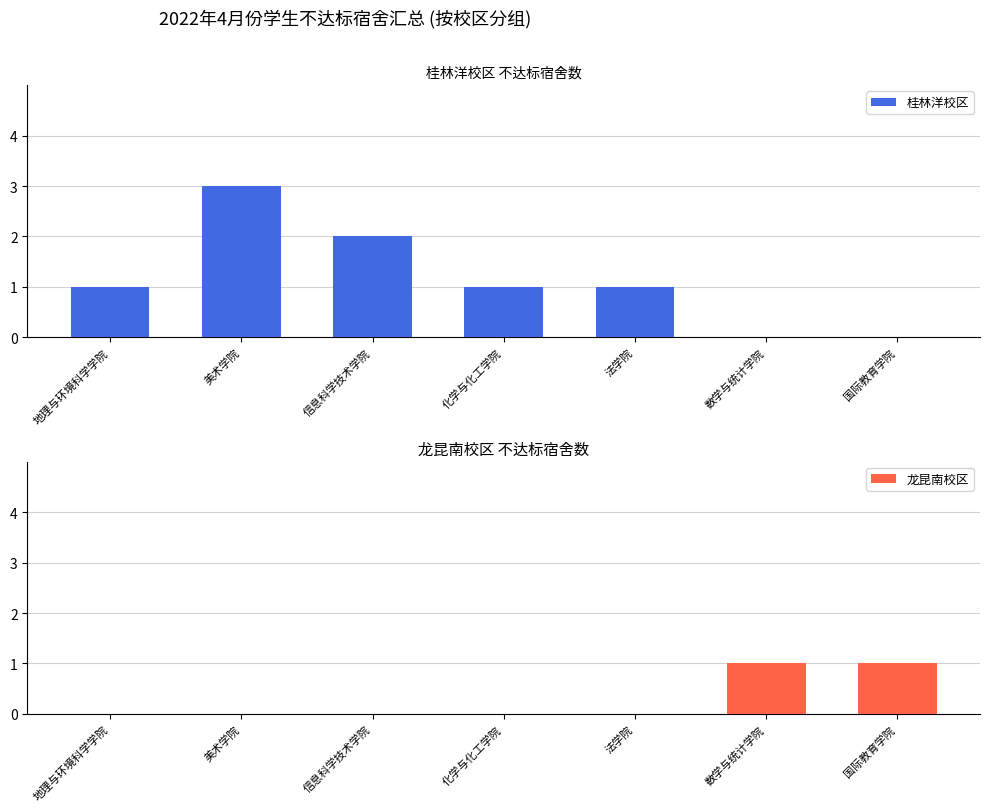

Which label corresponds to the smallest value in the chart?

数学与统计学院